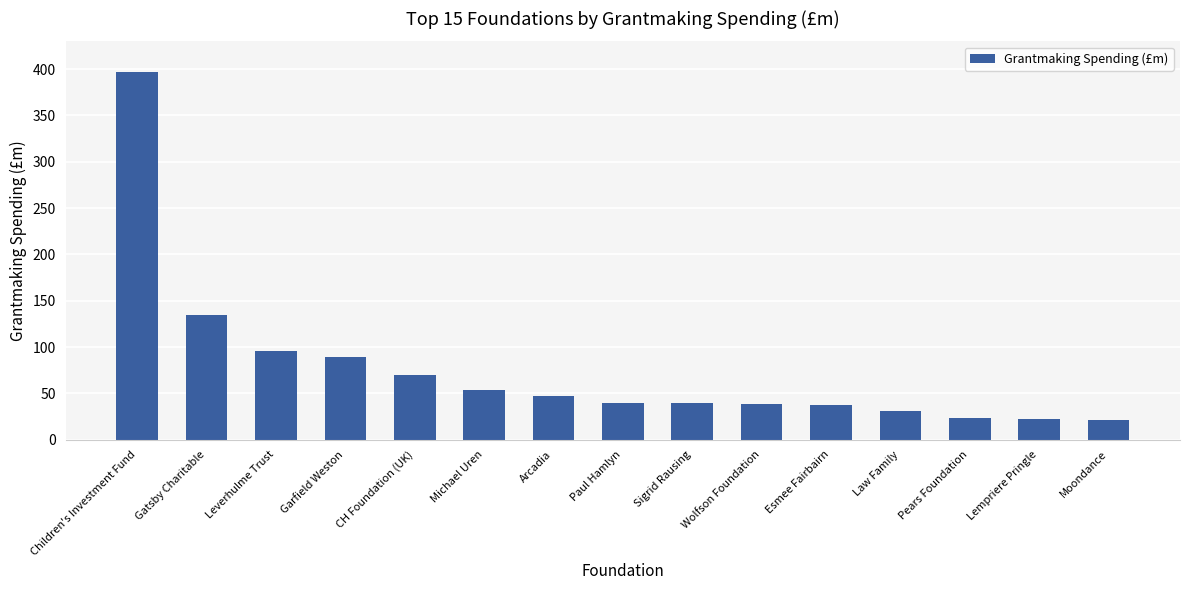

What is the label of the 9th bar from the right?

Arcadia